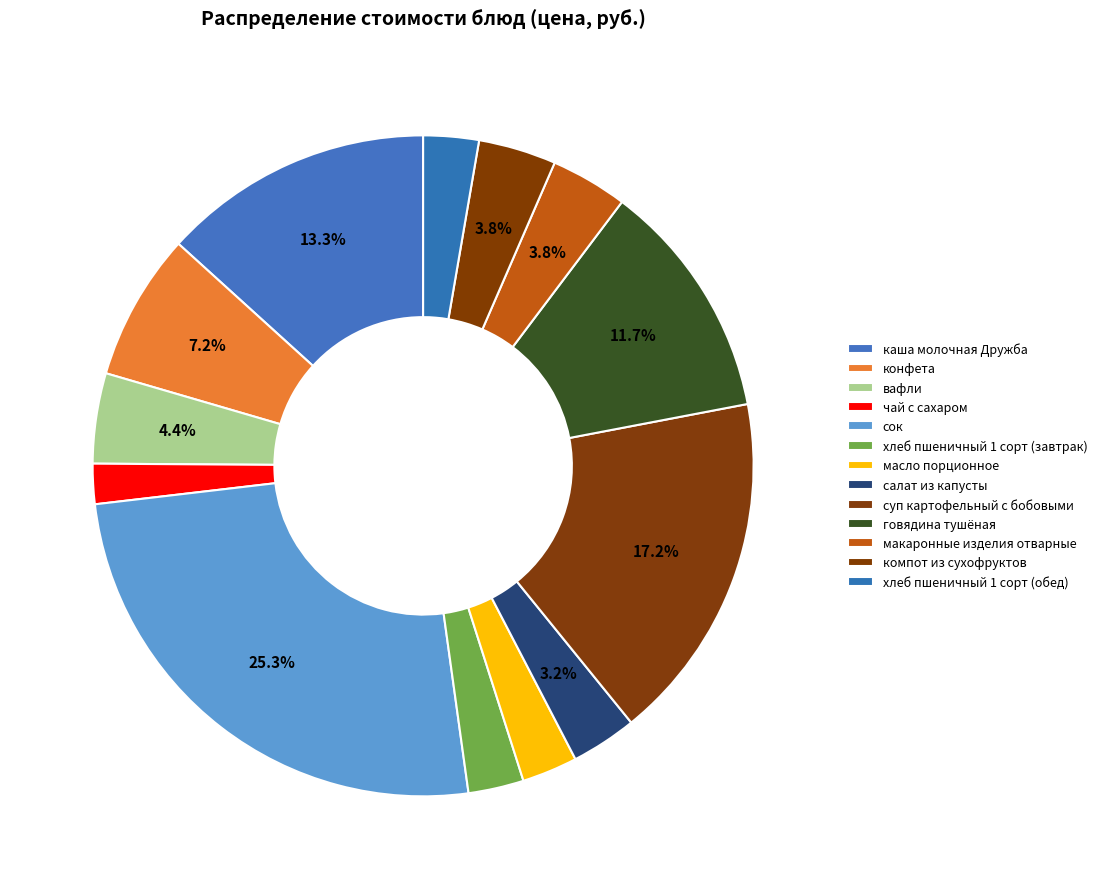

Count the number of slices in the pie.

13